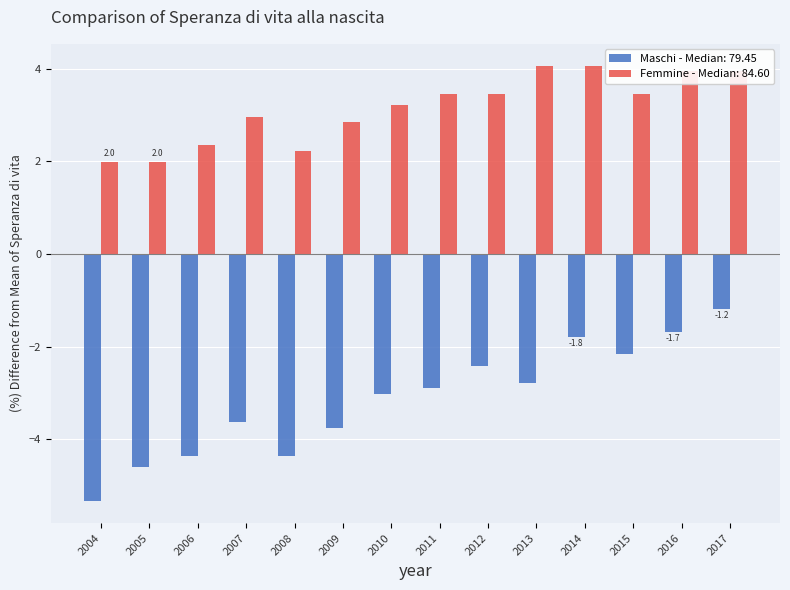

Which series has the largest total across all categories?

Femmine - Median: 84.60